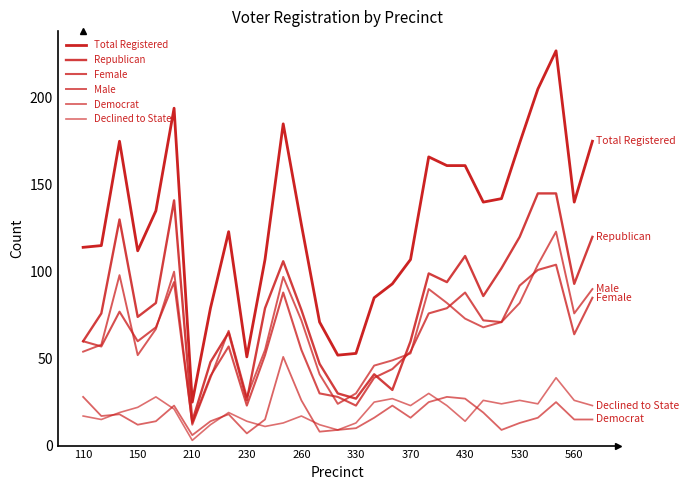

Is this an area chart (filled region under the line)?

No